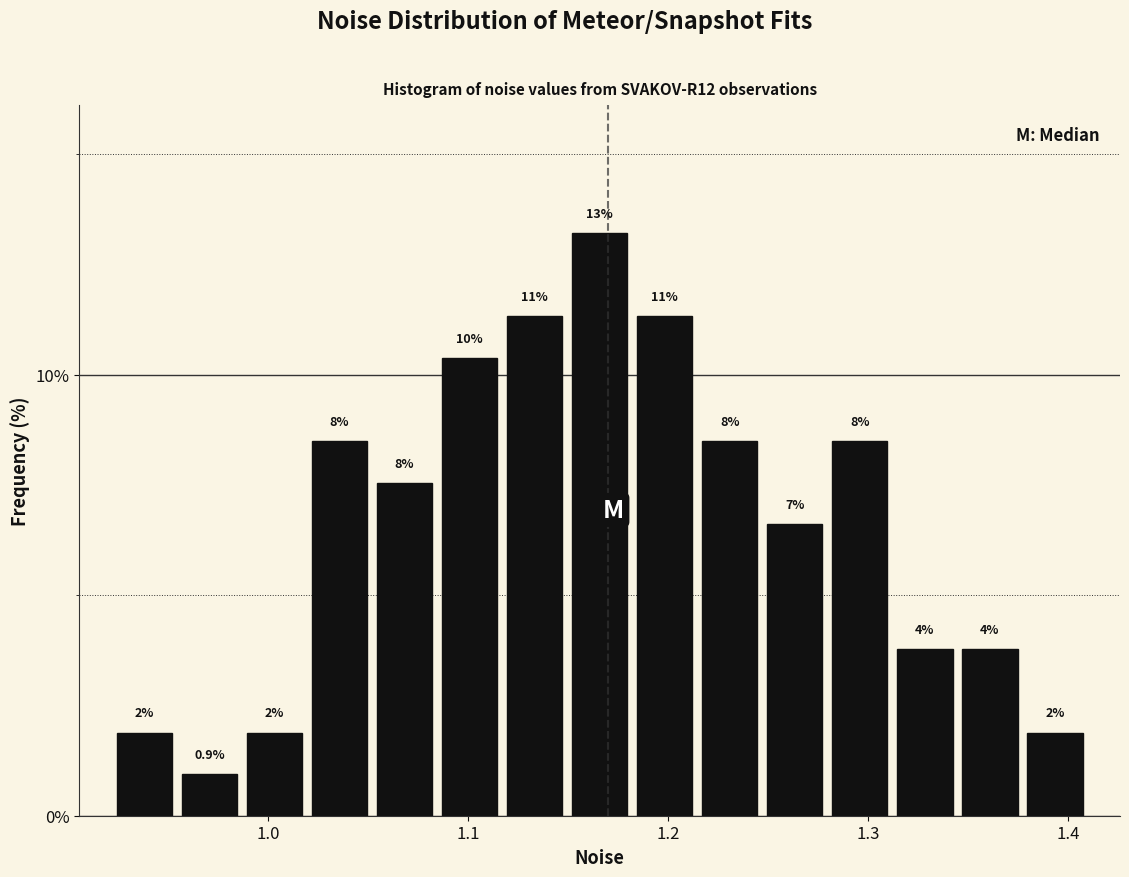

Around what value on the x-axis is the tallest bar? Give the approximate position of its centre, as read against the axis.

1.17